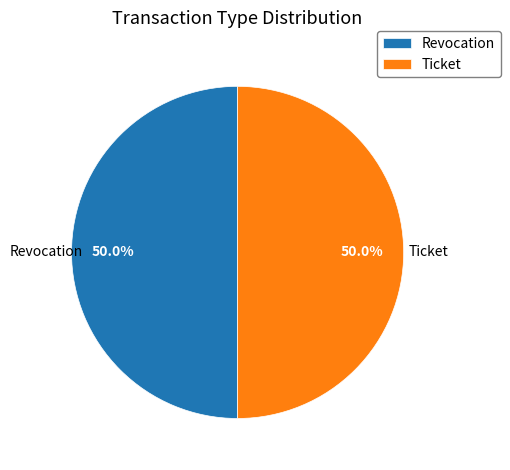

What portion of the pie excludes Revocation?

50.0%